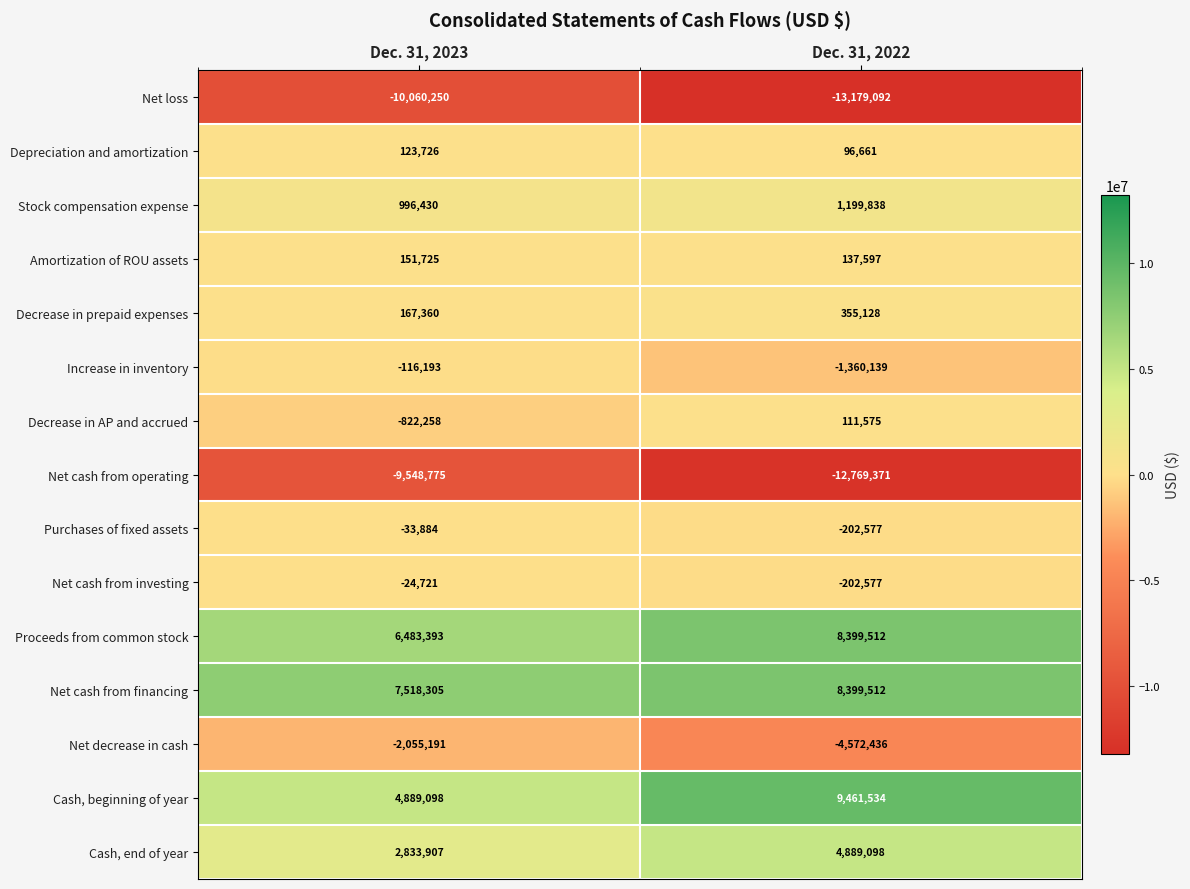

Reading left to right, what are all the values shown in this chart?

Net loss: -10060250	-13179092
Depreciation and amortization: 123726	96661
Stock compensation expense: 996430	1199838
Amortization of ROU assets: 151725	137597
Decrease in prepaid expenses: 167360	355128
Increase in inventory: -116193	-1360139
Decrease in AP and accrued: -822258	111575
Net cash from operating: -9548775	-12769371
Purchases of fixed assets: -33884	-202577
Net cash from investing: -24721	-202577
Proceeds from common stock: 6483393	8399512
Net cash from financing: 7518305	8399512
Net decrease in cash: -2055191	-4572436
Cash, beginning of year: 4889098	9461534
Cash, end of year: 2833907	4889098